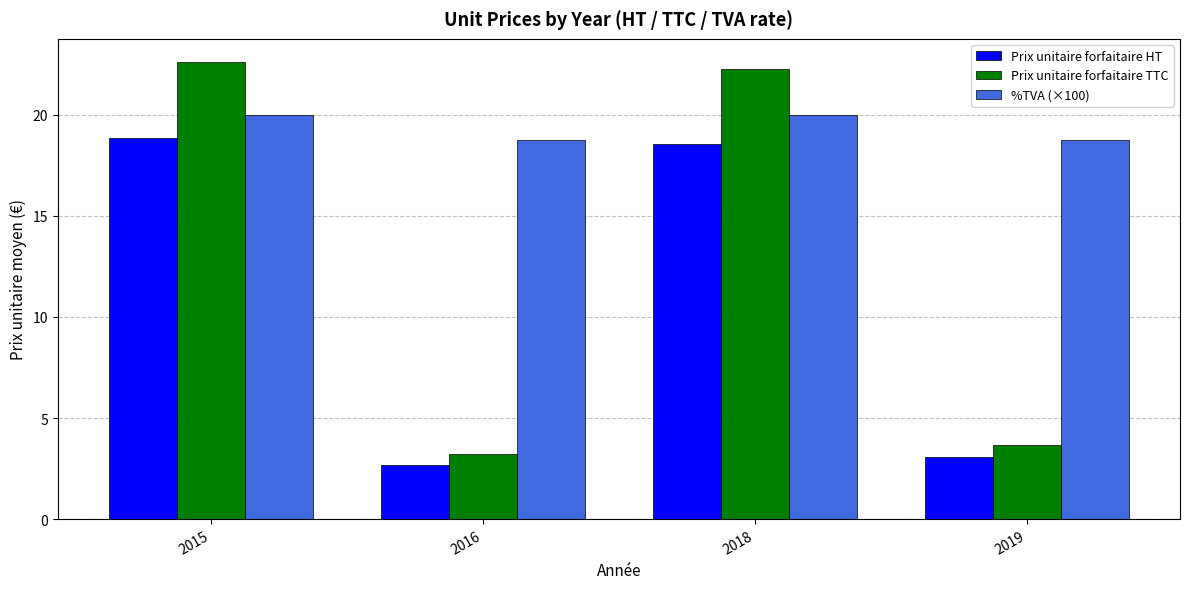

How many groups of bars are there?

4